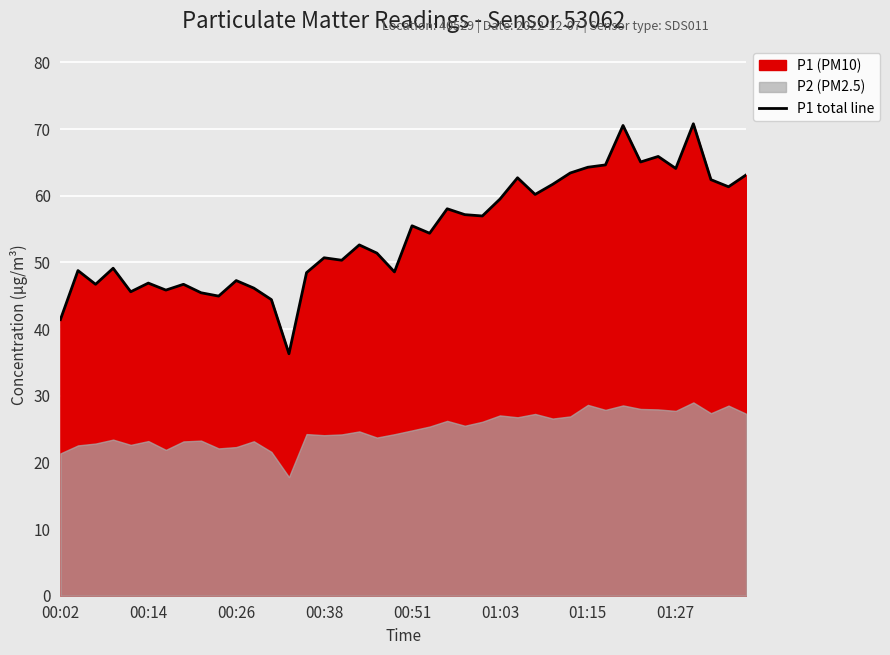

Between 19 and 16, which is larger?

16